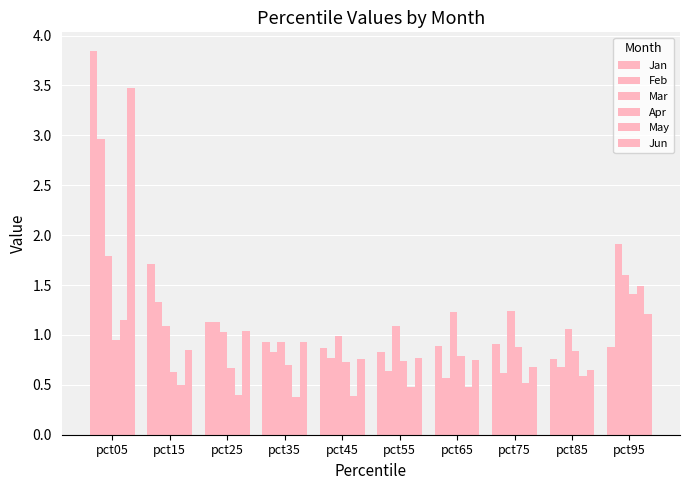

Between pct05 and pct75, which series saw the biggest shift?

Jan